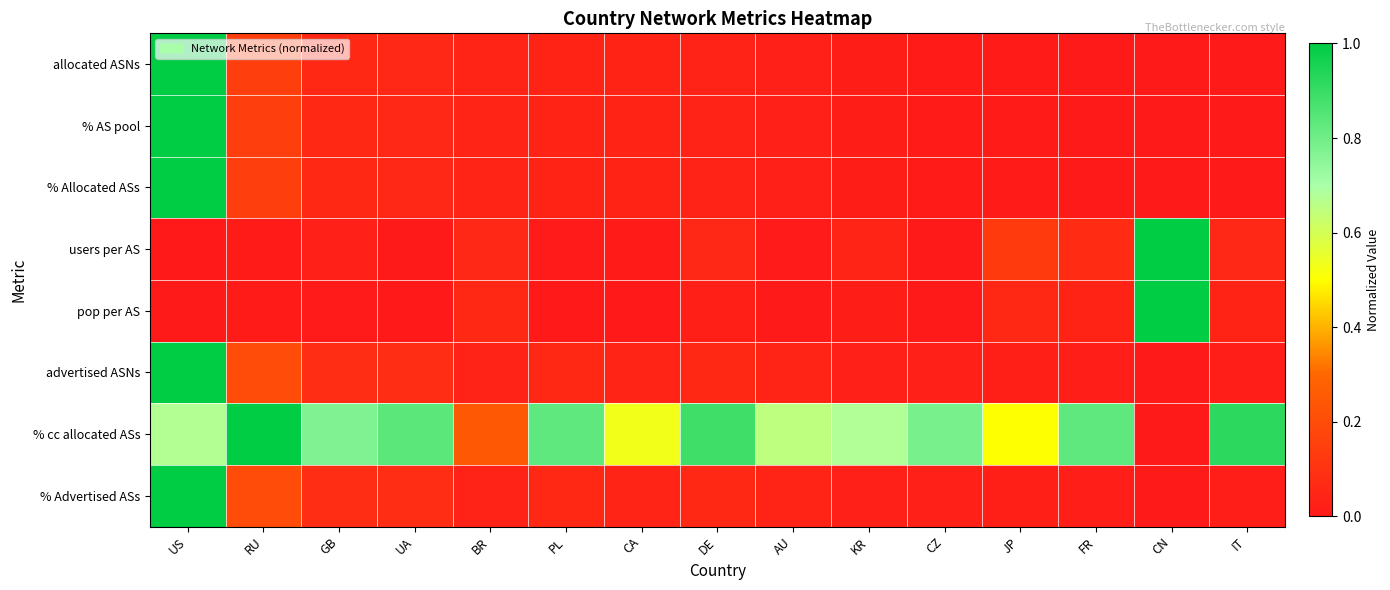

Reading left to right, extract all data points from this chart.

allocated ASNs: US=1.0	RU=0.1	GB=0.1	UA=0.1	BR=0.0	PL=0.0	CA=0.0	DE=0.0	AU=0.0	KR=0.0	CZ=0.0	JP=0.0	FR=0.0	CN=0.0	IT=0.0
% AS pool: US=1.0	RU=0.1	GB=0.1	UA=0.1	BR=0.0	PL=0.0	CA=0.0	DE=0.0	AU=0.0	KR=0.0	CZ=0.0	JP=0.0	FR=0.0	CN=0.0	IT=0.0
% Allocated ASs: US=1.0	RU=0.1	GB=0.1	UA=0.1	BR=0.0	PL=0.0	CA=0.0	DE=0.0	AU=0.0	KR=0.0	CZ=0.0	JP=0.0	FR=0.0	CN=0.0	IT=0.0
users per AS: US=0.0	RU=0.0	GB=0.0	UA=0.0	BR=0.1	PL=0.0	CA=0.0	DE=0.1	AU=0.0	KR=0.0	CZ=0.0	JP=0.1	FR=0.1	CN=1.0	IT=0.1
pop per AS: US=0.0	RU=0.0	GB=0.0	UA=0.0	BR=0.1	PL=0.0	CA=0.0	DE=0.0	AU=0.0	KR=0.0	CZ=0.0	JP=0.1	FR=0.0	CN=1.0	IT=0.0
advertised ASNs: US=1.0	RU=0.2	GB=0.1	UA=0.1	BR=0.0	PL=0.1	CA=0.0	DE=0.1	AU=0.0	KR=0.0	CZ=0.0	JP=0.0	FR=0.0	CN=0.0	IT=0.0
% cc allocated ASs: US=0.7	RU=1.0	GB=0.8	UA=0.8	BR=0.2	PL=0.8	CA=0.5	DE=0.9	AU=0.6	KR=0.7	CZ=0.8	JP=0.5	FR=0.8	CN=0.0	IT=0.9
% Advertised ASs: US=1.0	RU=0.2	GB=0.1	UA=0.1	BR=0.0	PL=0.1	CA=0.0	DE=0.1	AU=0.0	KR=0.0	CZ=0.0	JP=0.0	FR=0.0	CN=0.0	IT=0.0